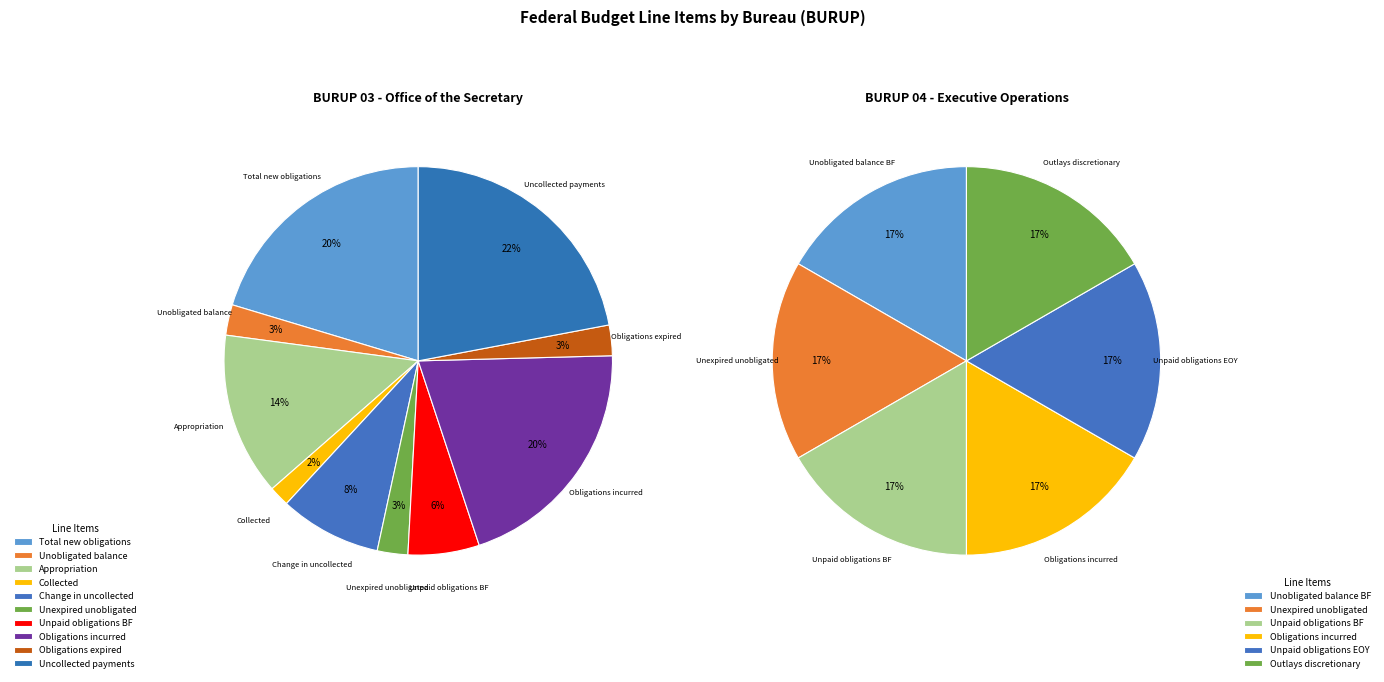

What percentage do Unpaid obligations brought forward and Appropriation together represent?

19.5%